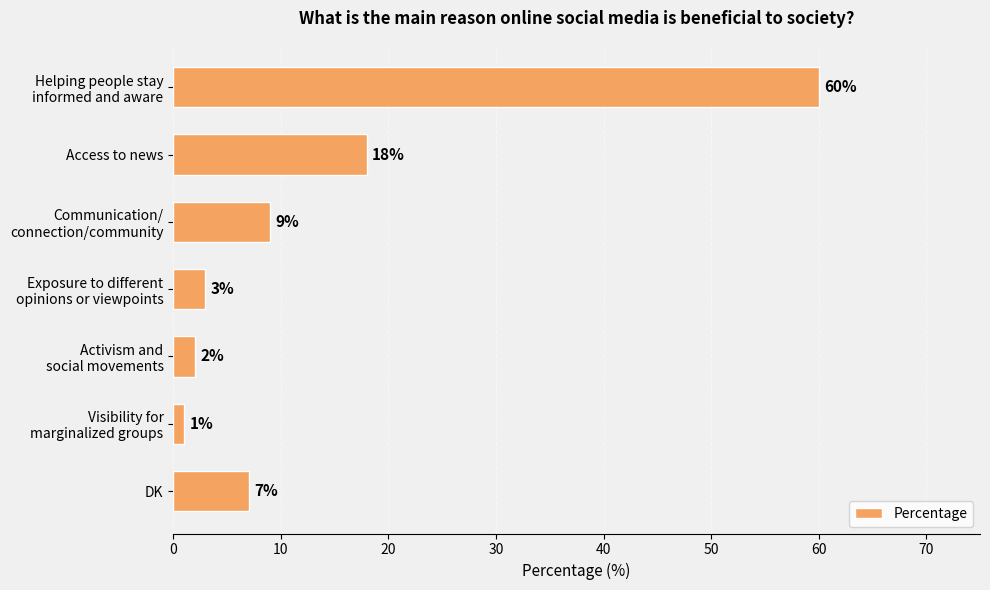

Reading bottom to top, transcribe all the data shown in this chart.

7	1	2	3	9	18	60